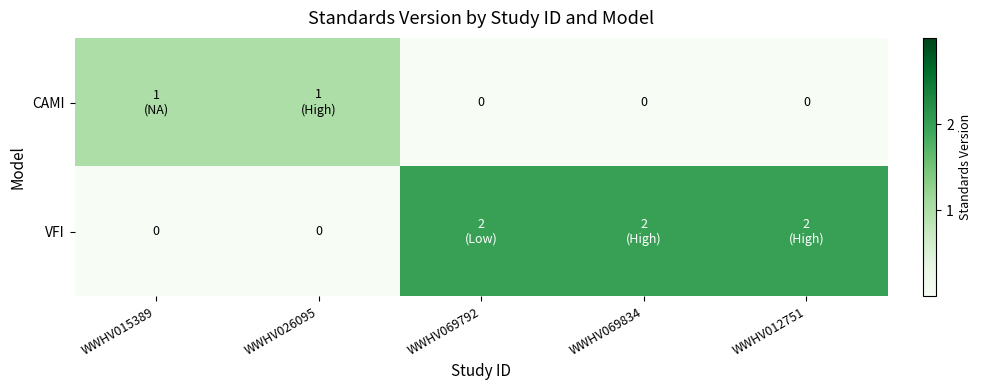

What is the highest value of the CAMI series?

1